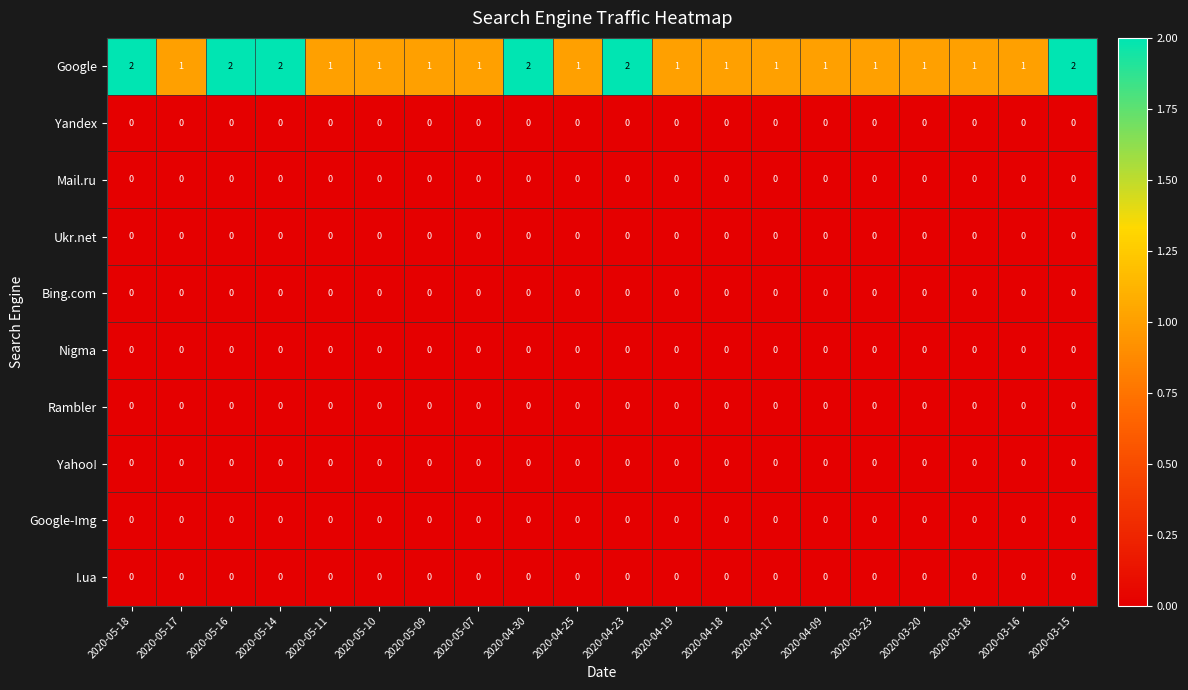

Between 2020-05-07 and 2020-04-30, which series saw the biggest shift?

Google